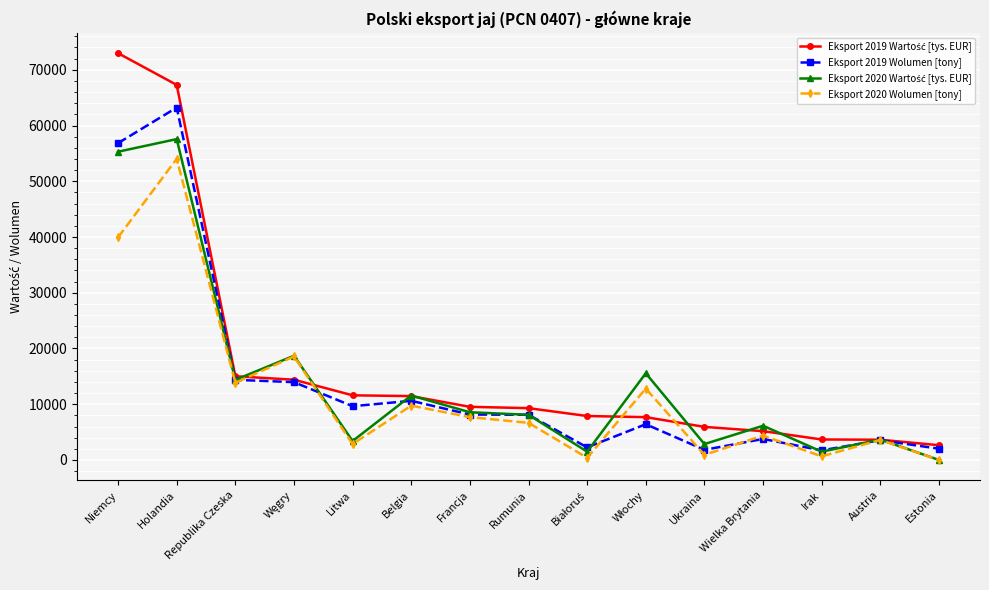

True or false: Eksport 2020 Wolumen [tony] has a value of 7684.1 at Francja.

True